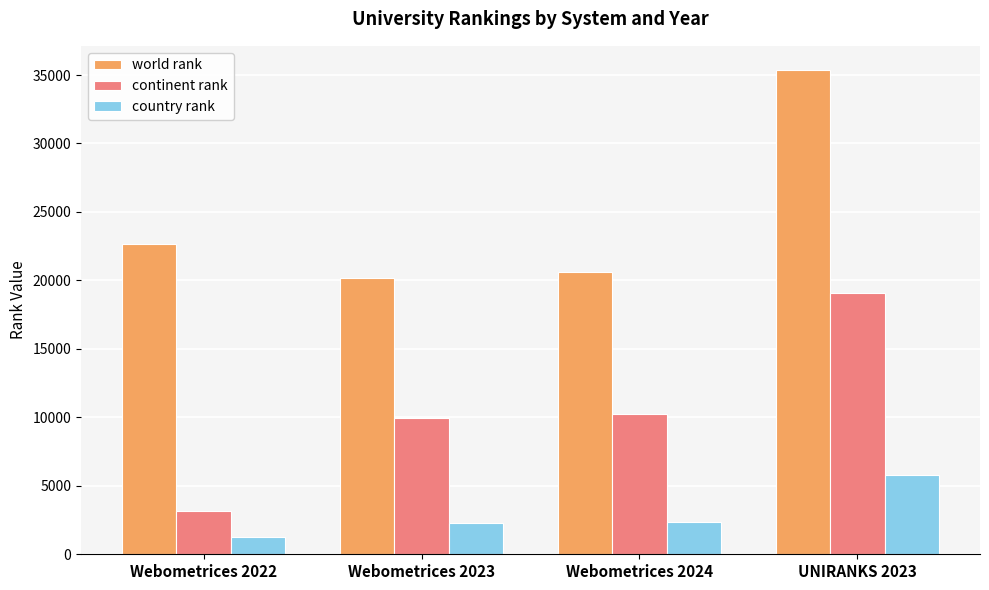

What is the approximate value of country rank at Webometrices 2022?

1244